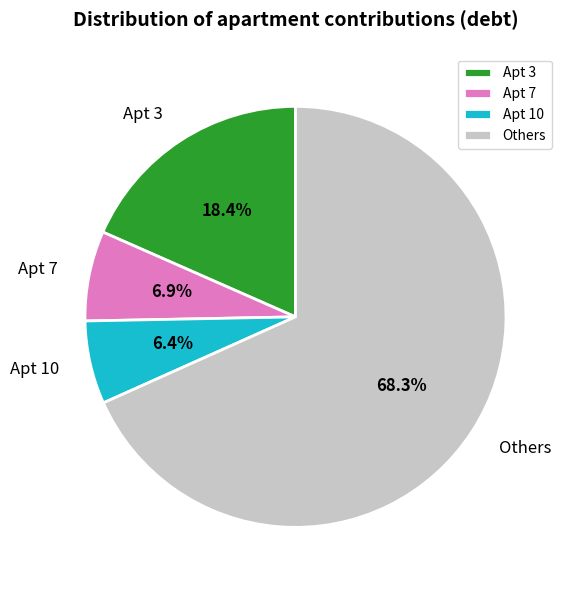

Rank the categories by value from highest to lowest.

Others, Apt 3, Apt 7, Apt 10